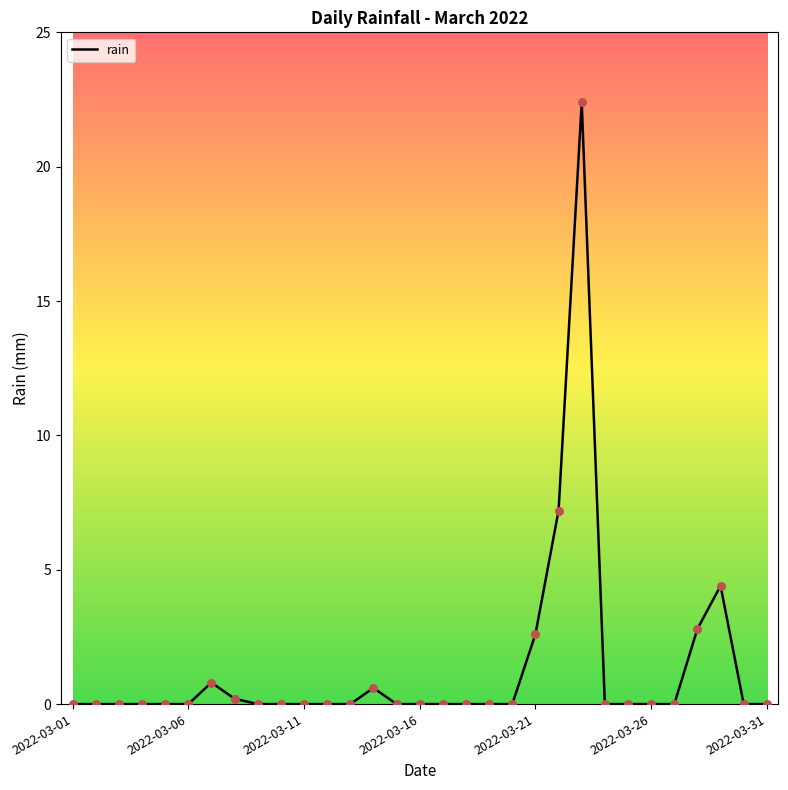

What is the maximum value shown in the chart?

22.4